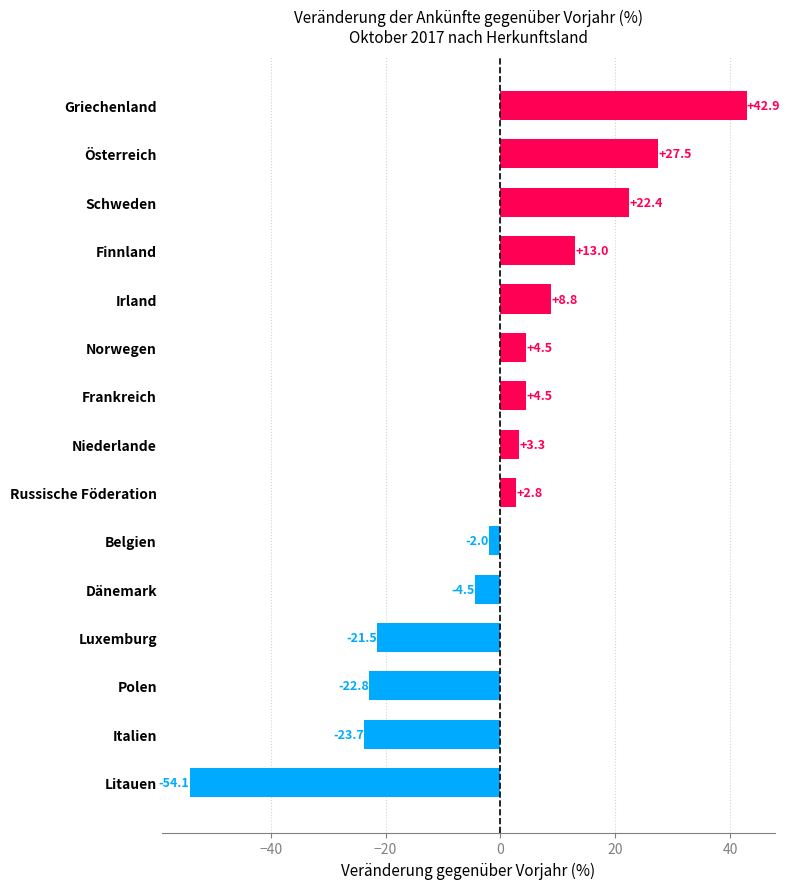

Is it true that the value at Polen is -22.8?

True